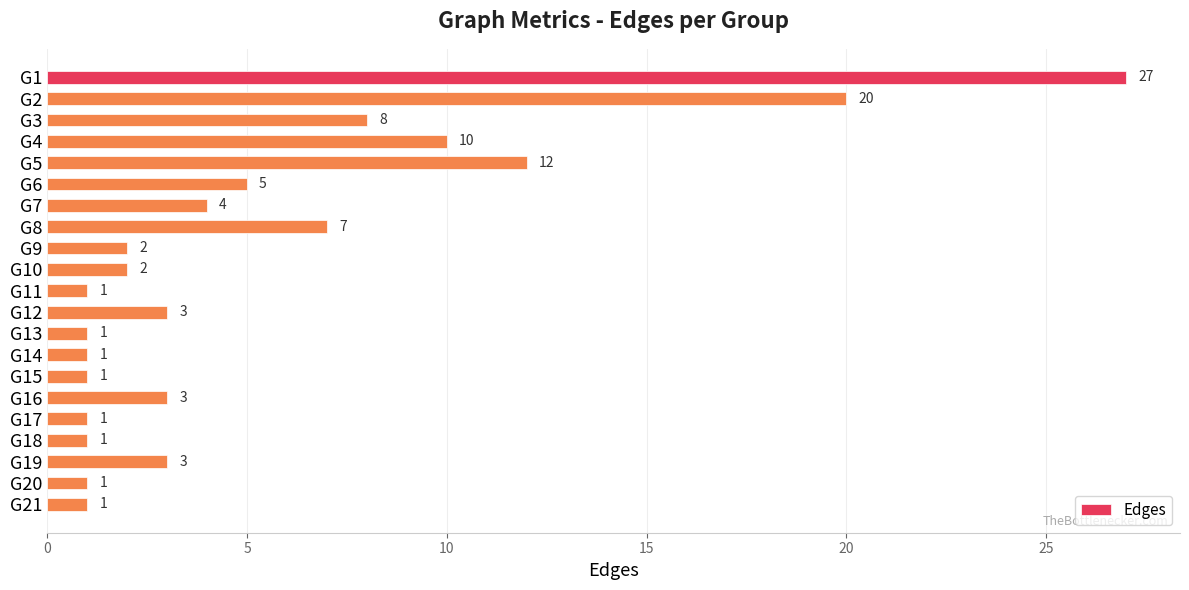

What is the maximum value shown in the chart?

27